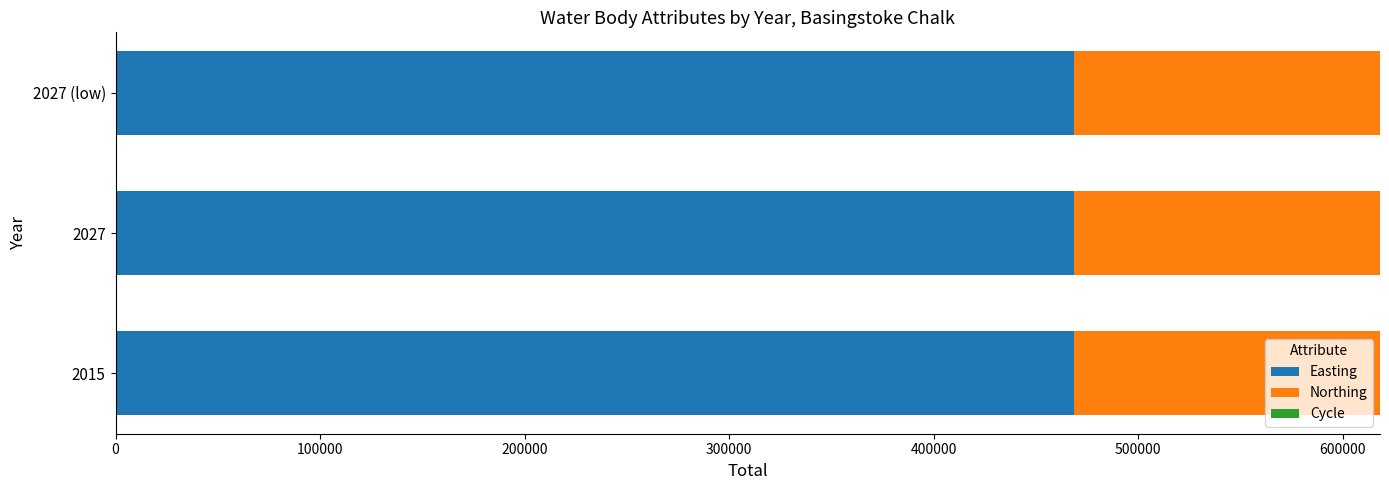

The value of Easting at 2027 (low) is 468493. True or false?

True